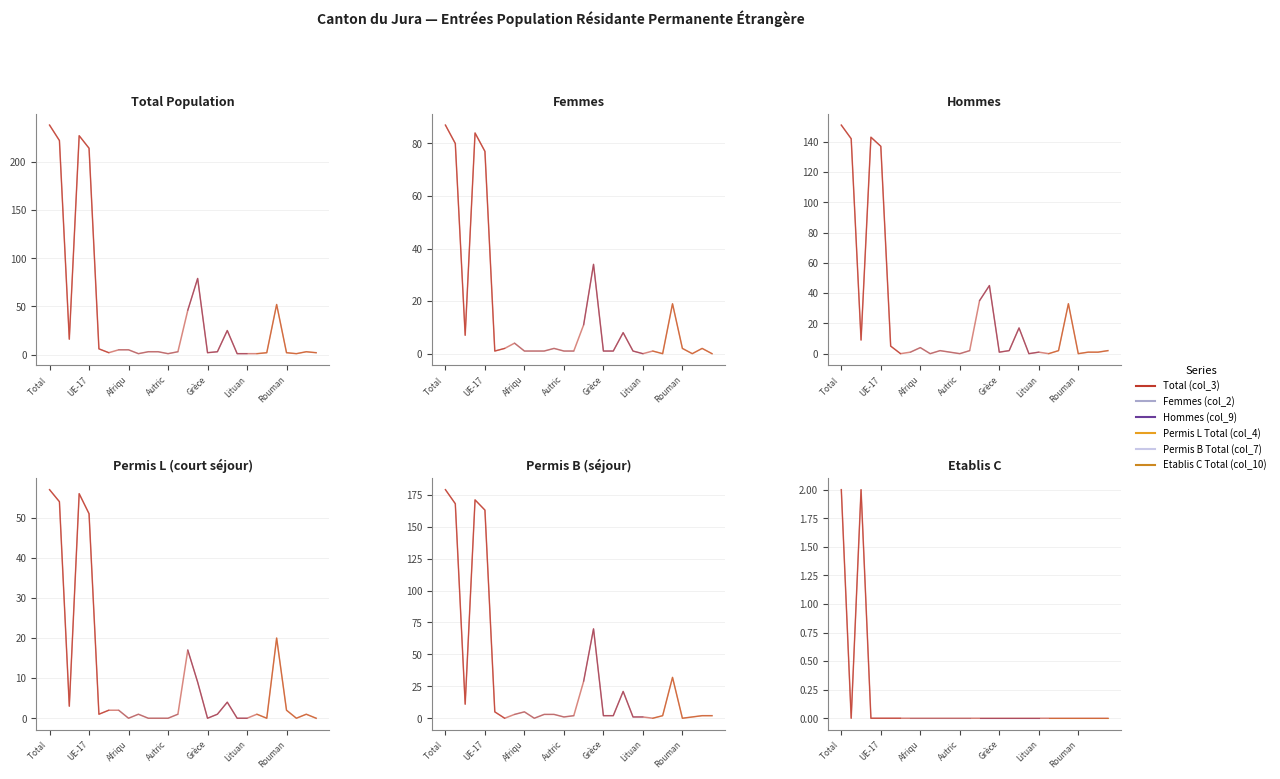

How many lines are shown in the chart?

6